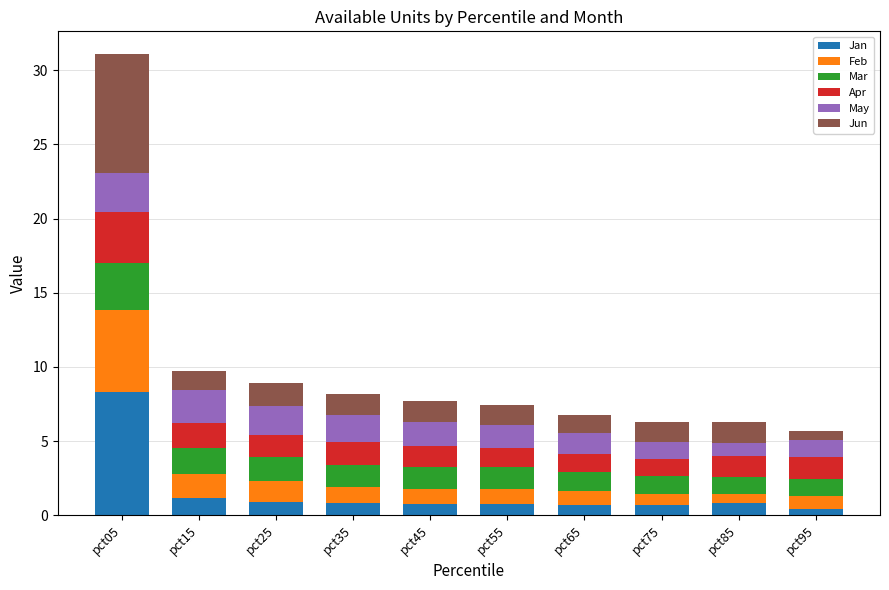

The Jan series shows 0.8 at pct35. True or false?

True